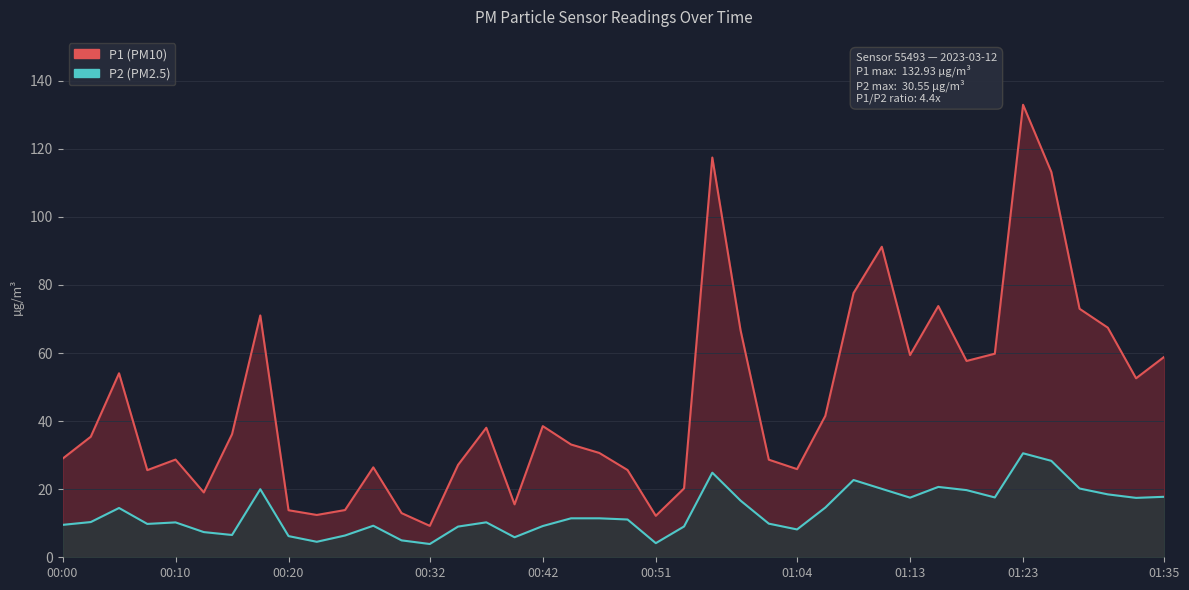

How many interior local valleys does the P1 series have?

10